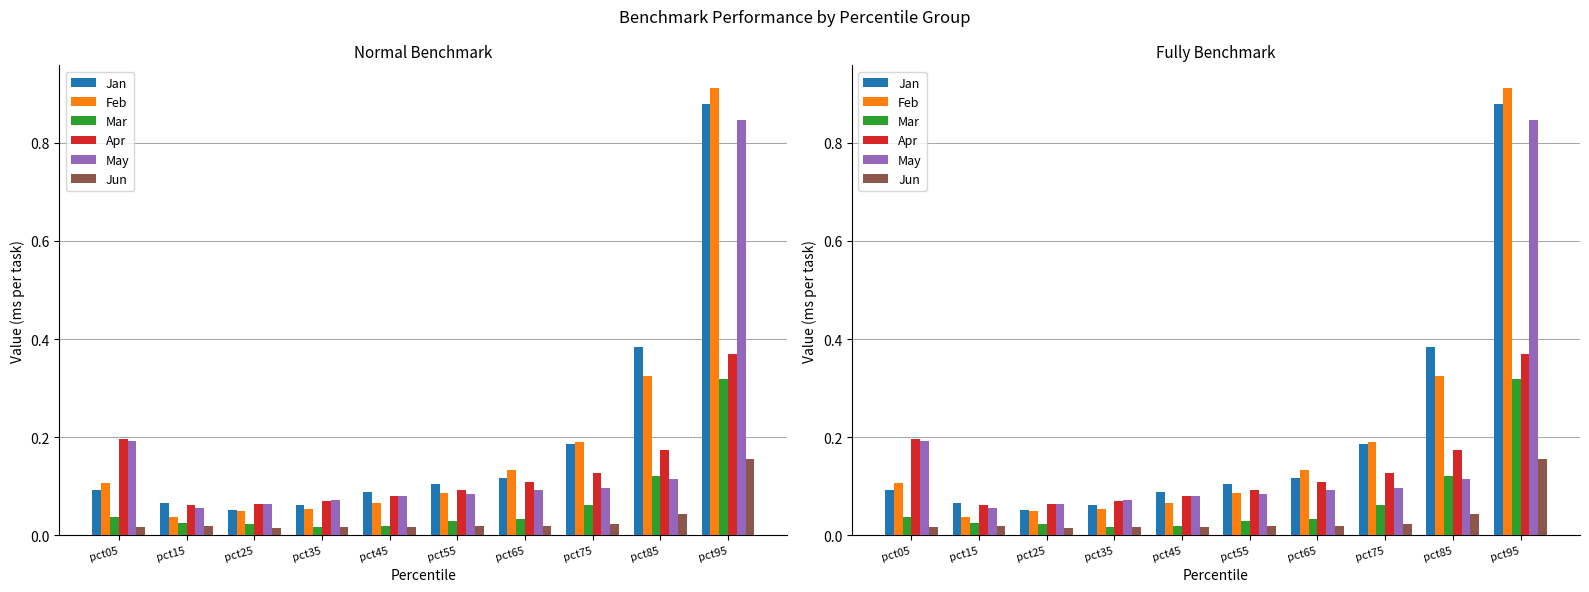

Reading left to right, list all the values displayed in this chart.

Jan: 0.1	0.1	0.1	0.1	0.1	0.1	0.1	0.2	0.4	0.9
Feb: 0.1	0.0	0.0	0.1	0.1	0.1	0.1	0.2	0.3	0.9
Mar: 0.0	0.0	0.0	0.0	0.0	0.0	0.0	0.1	0.1	0.3
Apr: 0.2	0.1	0.1	0.1	0.1	0.1	0.1	0.1	0.2	0.4
May: 0.2	0.1	0.1	0.1	0.1	0.1	0.1	0.1	0.1	0.8
Jun: 0.0	0.0	0.0	0.0	0.0	0.0	0.0	0.0	0.0	0.2